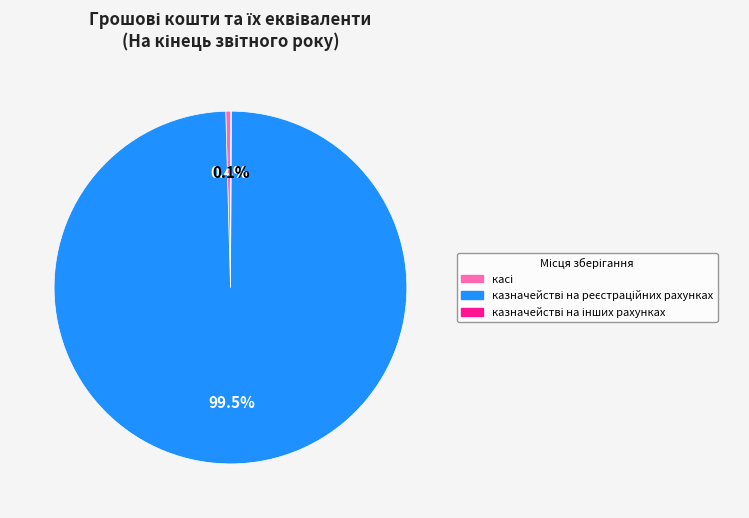

To the nearest percent, what is the average slice percentage?

33%